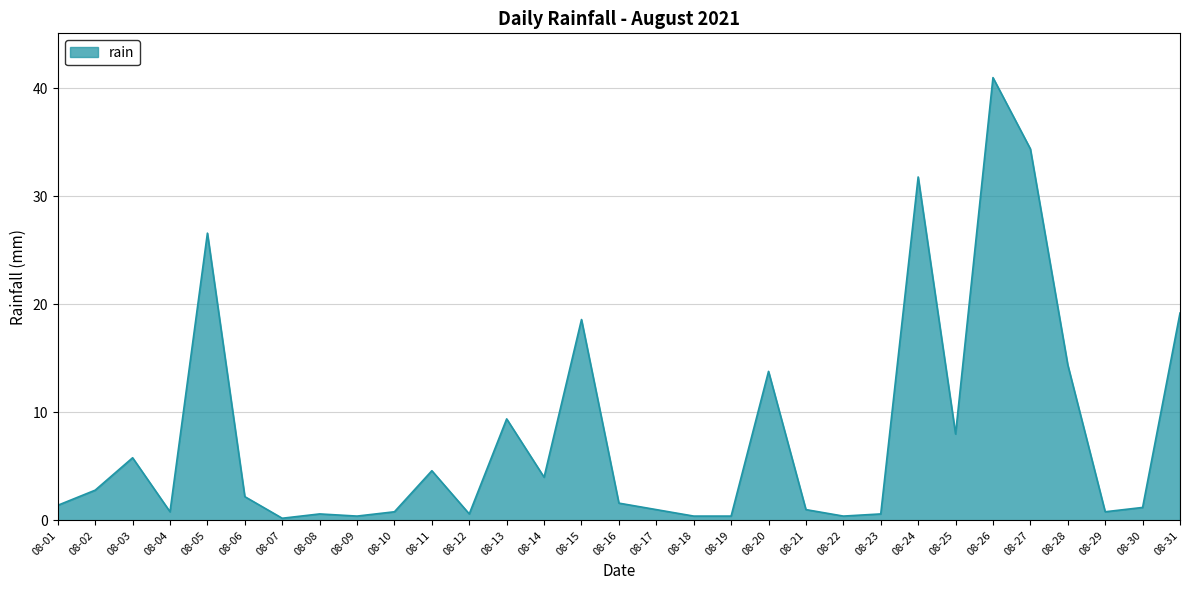

Is it true that the value at 08-14 is 6.7?

False